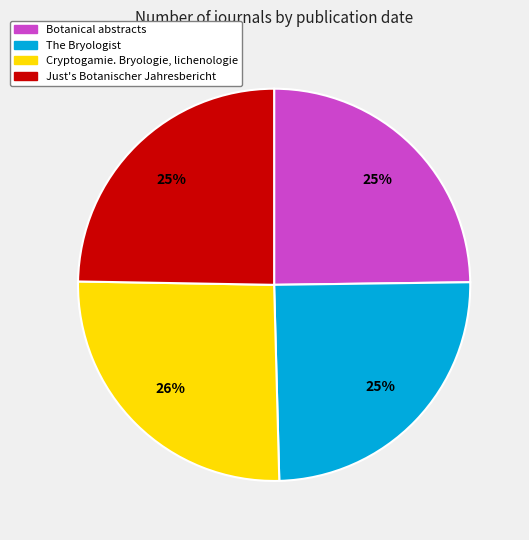

Count the number of slices in the pie.

4